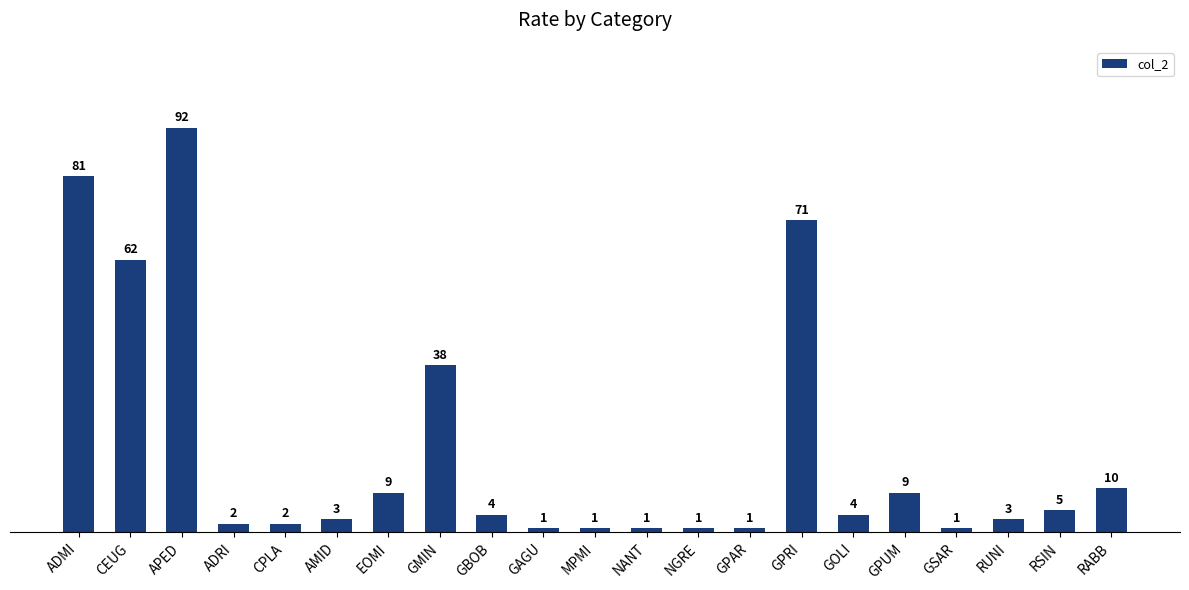

How many bars are there in total?

21